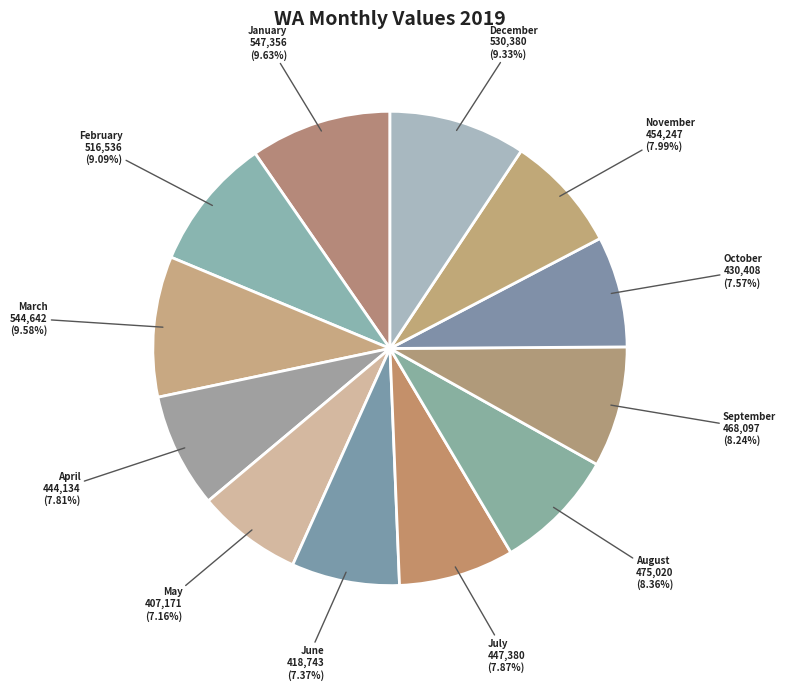

Does November represent more than half of the total?

No